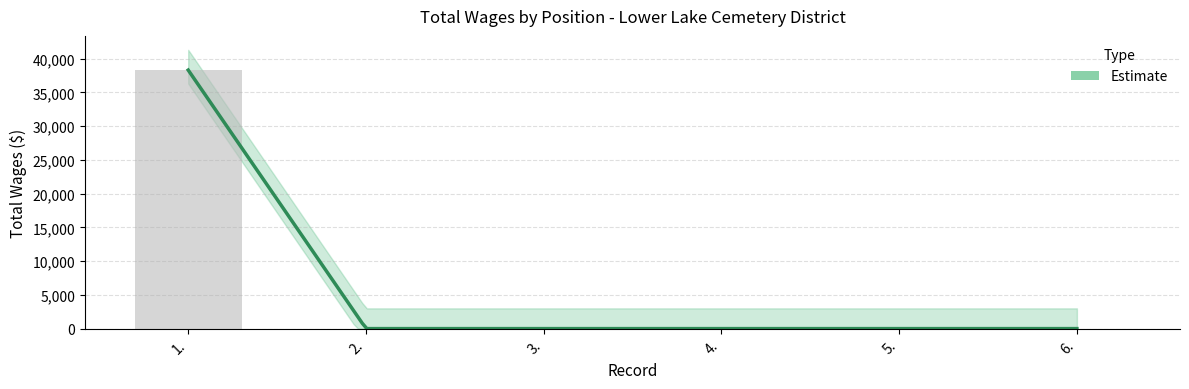

Which label corresponds to the largest value in the chart?

1.